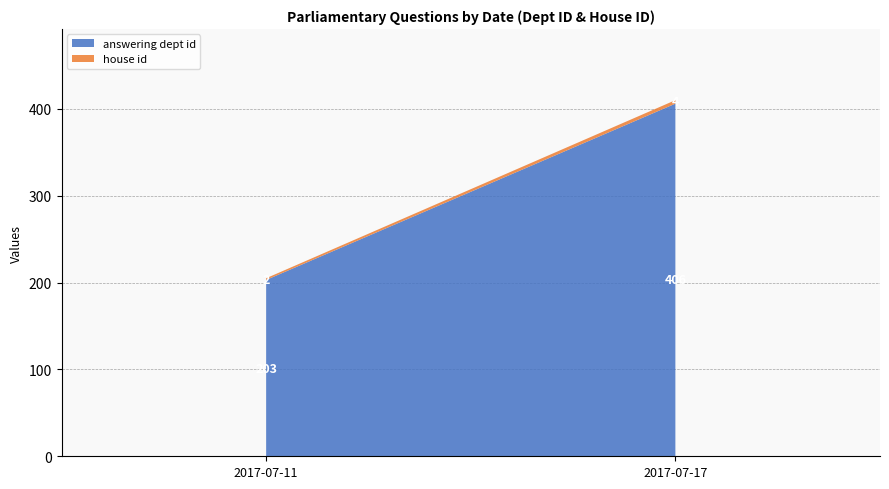

What is the difference between the maximum and minimum values in the answering dept id series?

203